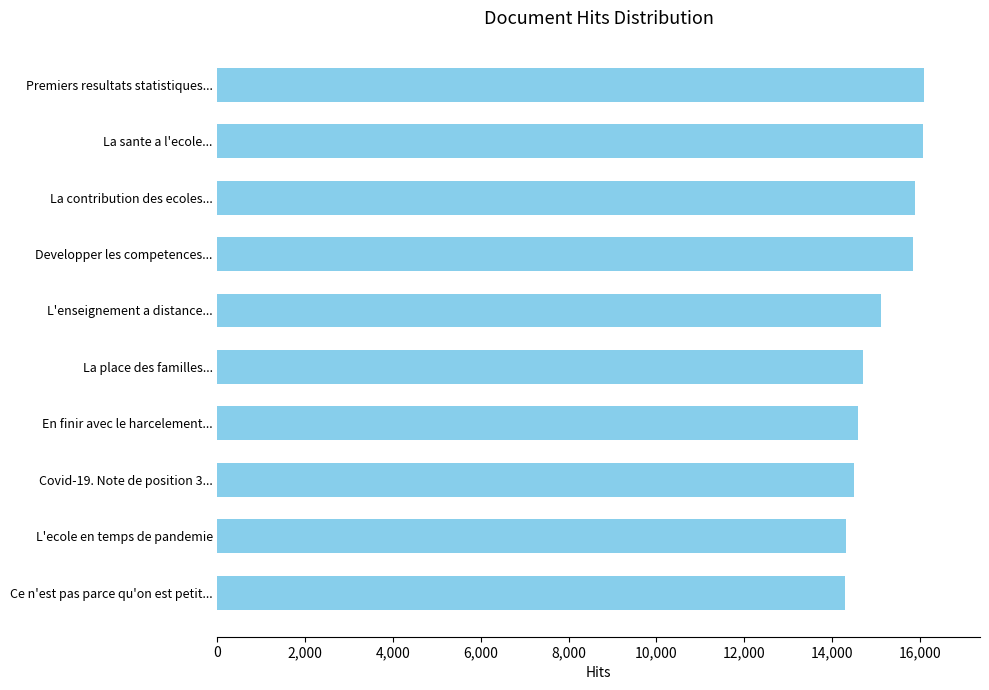

The chart shows a value of 16089 at Premiers resultats statistiques.... True or false?

True